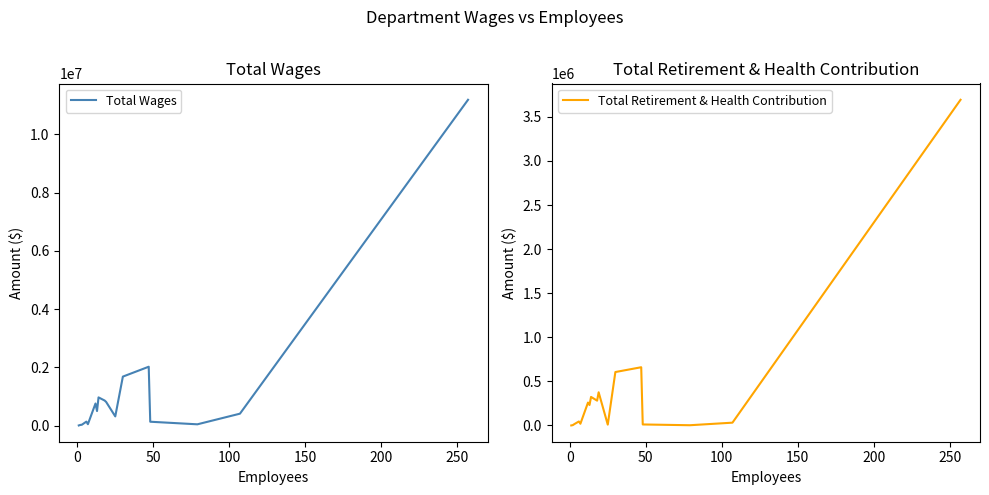

What is the highest value of the Total Wages series?

11184632